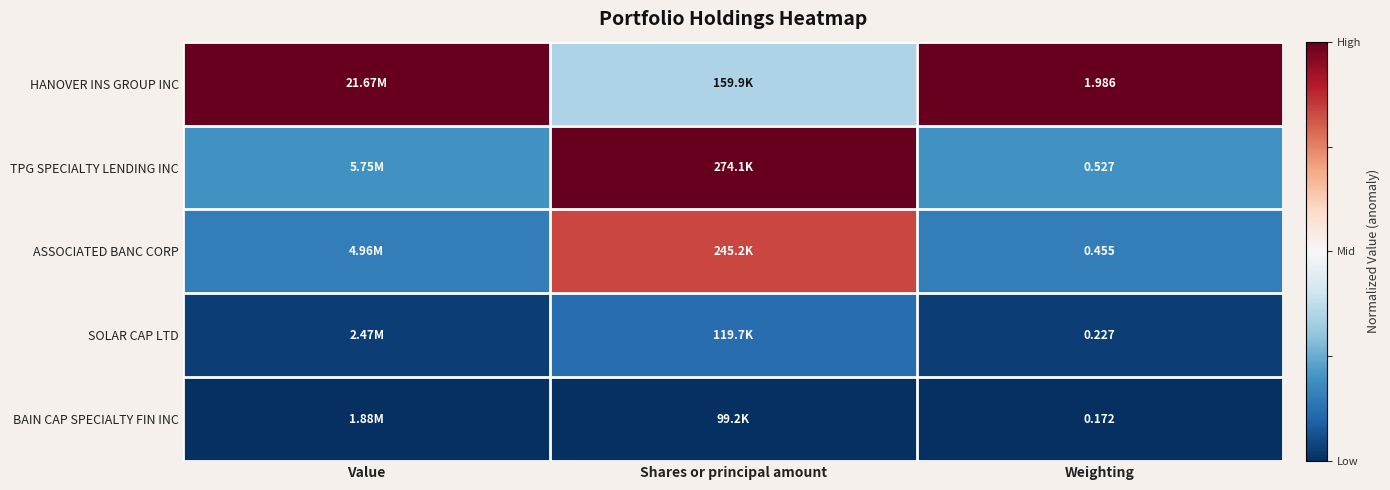

Rank the series at Weighting from highest to lowest value.

HANOVER INS GROUP INC, TPG SPECIALTY LENDING INC, ASSOCIATED BANC CORP, SOLAR CAP LTD, BAIN CAP SPECIALTY FIN INC